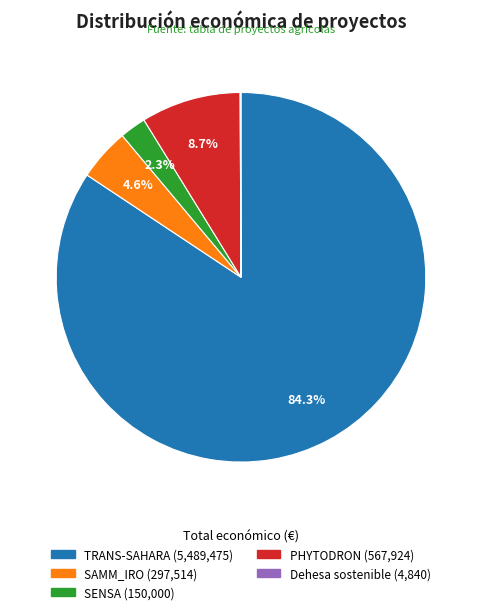

Which has a higher value, TRANS-SAHARA or SAMM_IRO?

TRANS-SAHARA